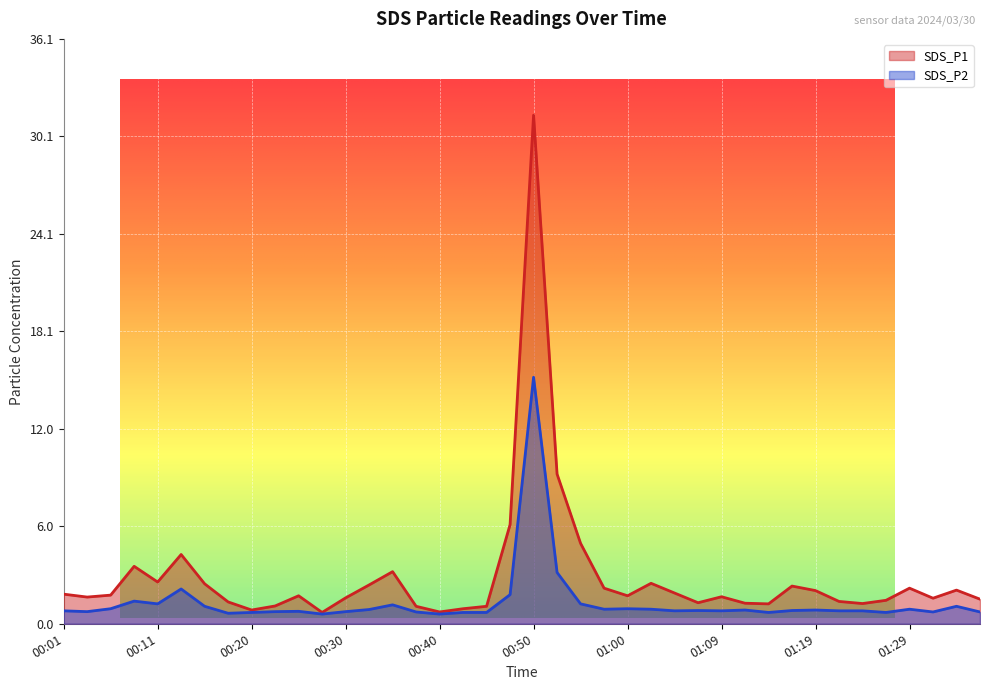

At which label is SDS_P2 closest to 7?

00:52